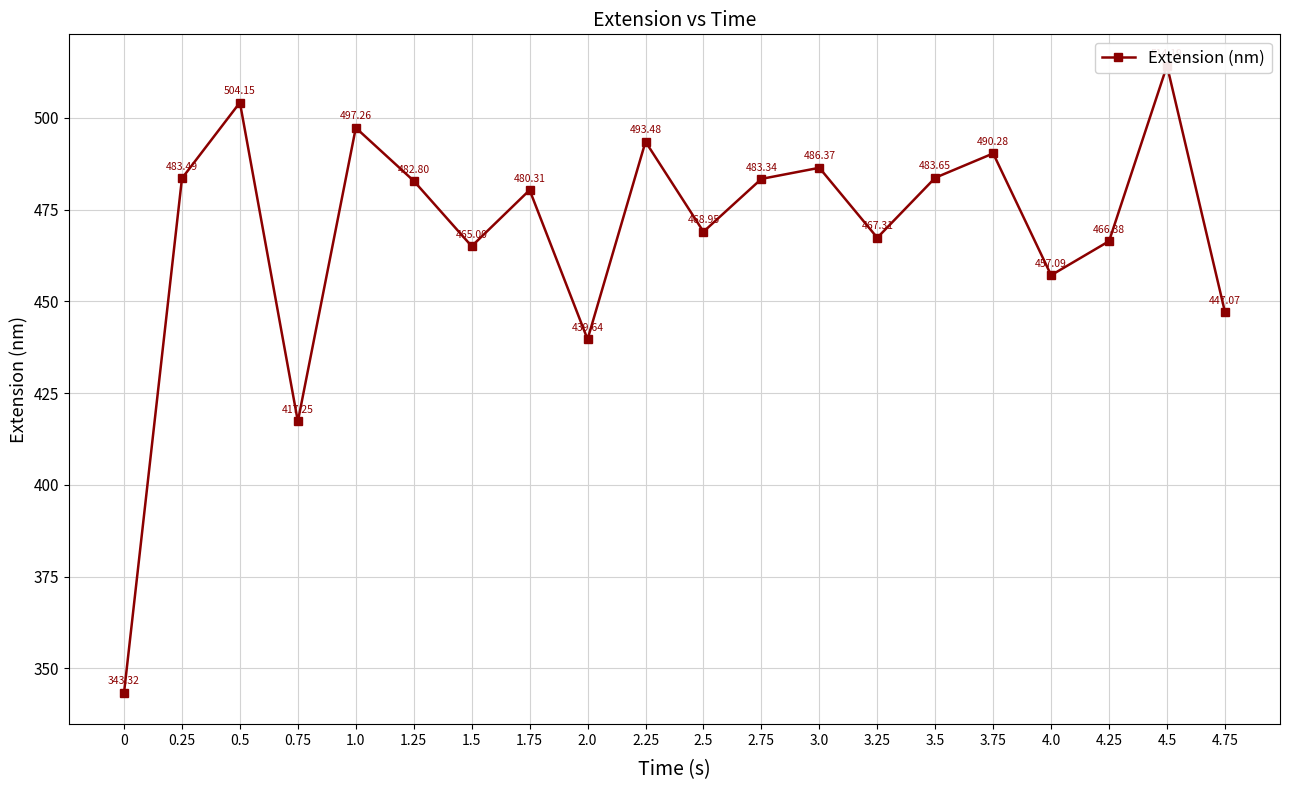

At which category does the data reach its first local peak?

0.5